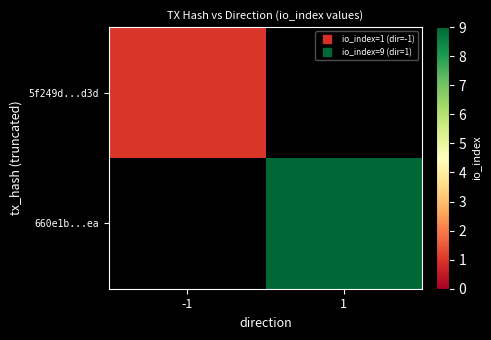

Which series changed the most between -1 and 1?

660e1b...ea